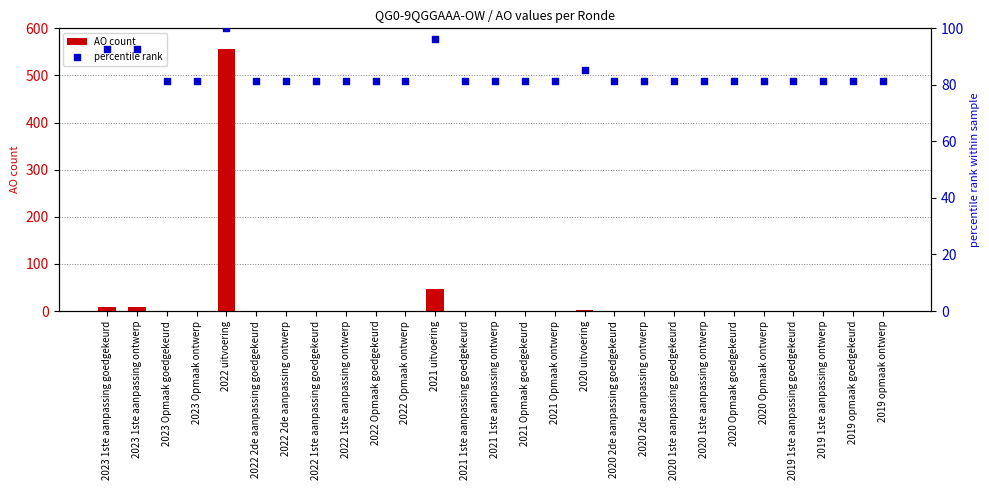

At which category is the sum across all series the highest?

2022 uitvoering